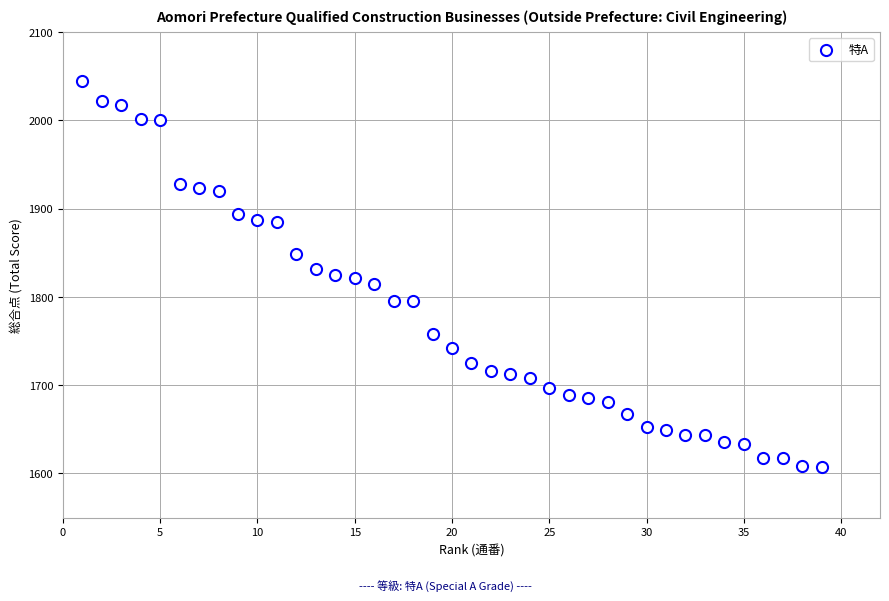

What is the range of Y values (max minus min)?

438